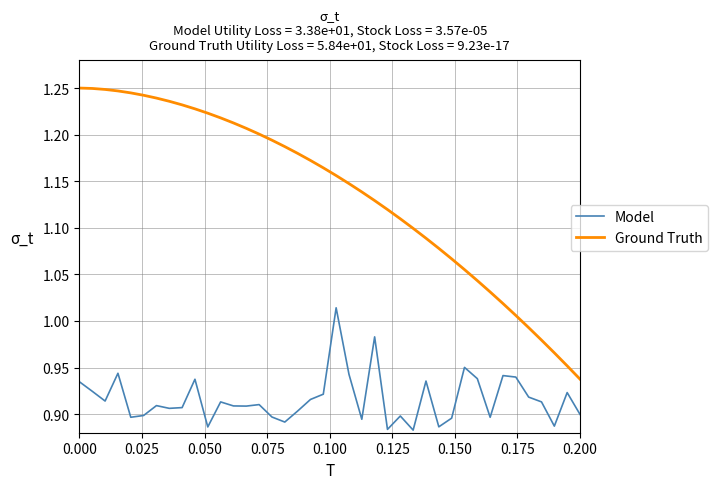

Rank the series by their average value, from lowest to highest.

Model, Ground Truth